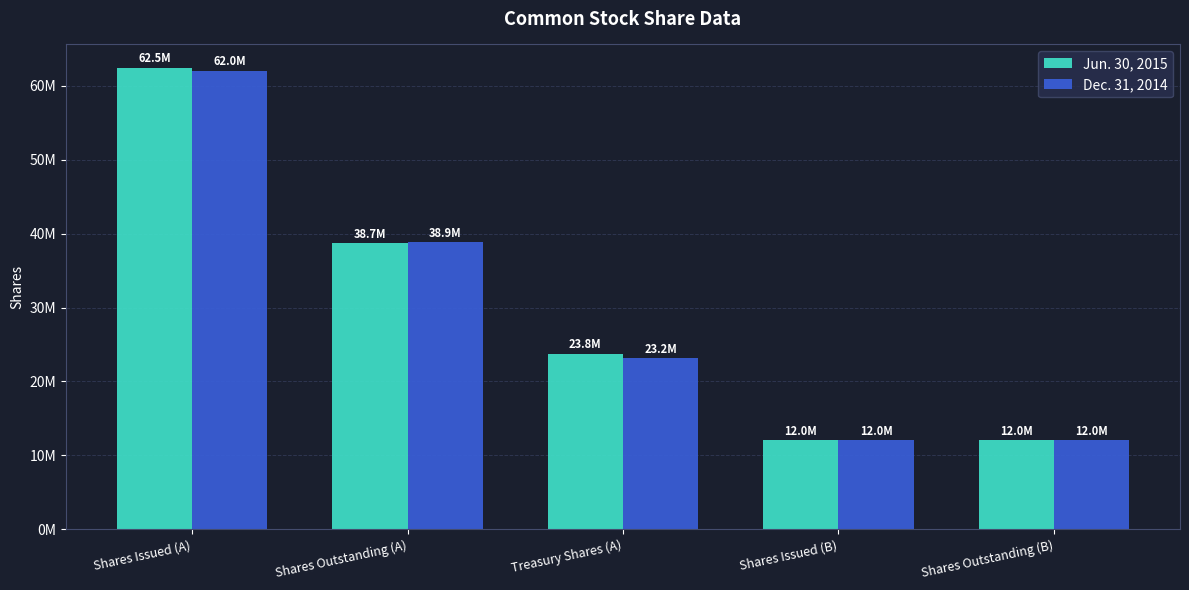

What is the average value of the Jun. 30, 2015 series?

29792252